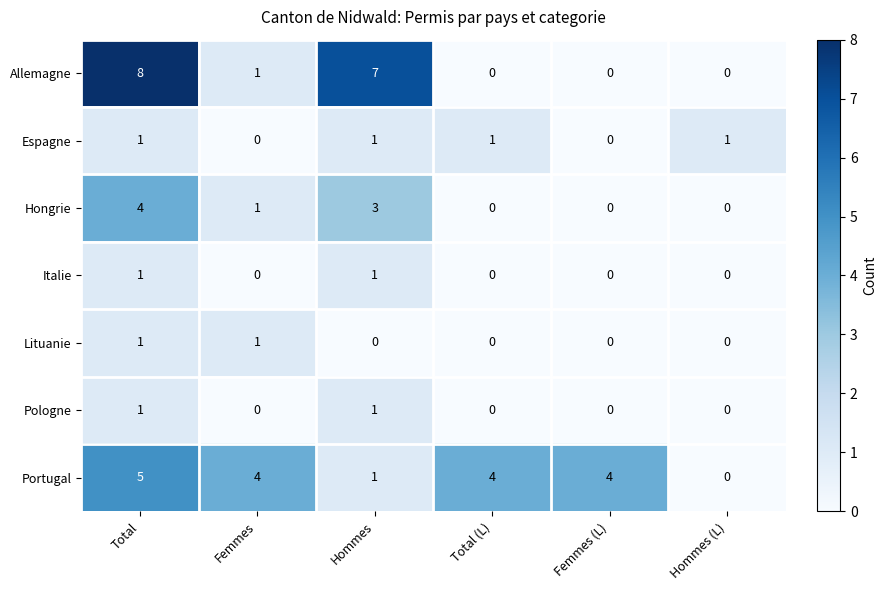

The Italie series shows 1 at Total. True or false?

True